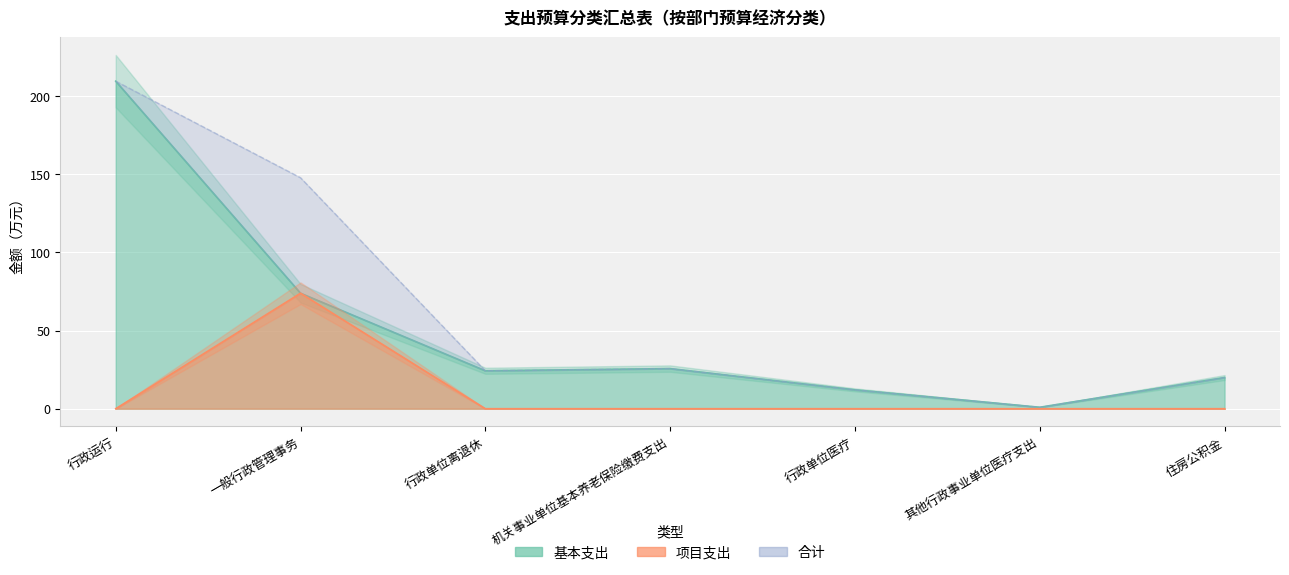

Which has a higher value, 一般行政管理事务 or 行政运行?

行政运行